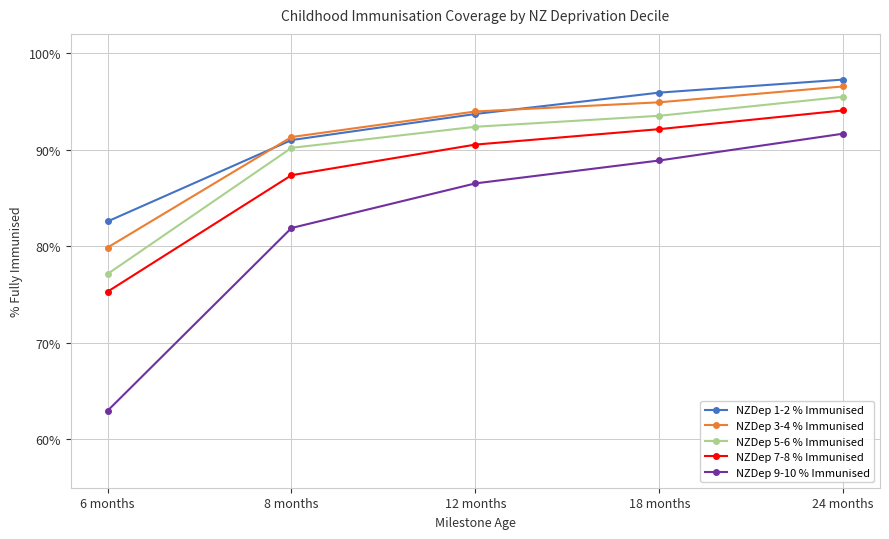

Does the chart have visible grid lines?

Yes